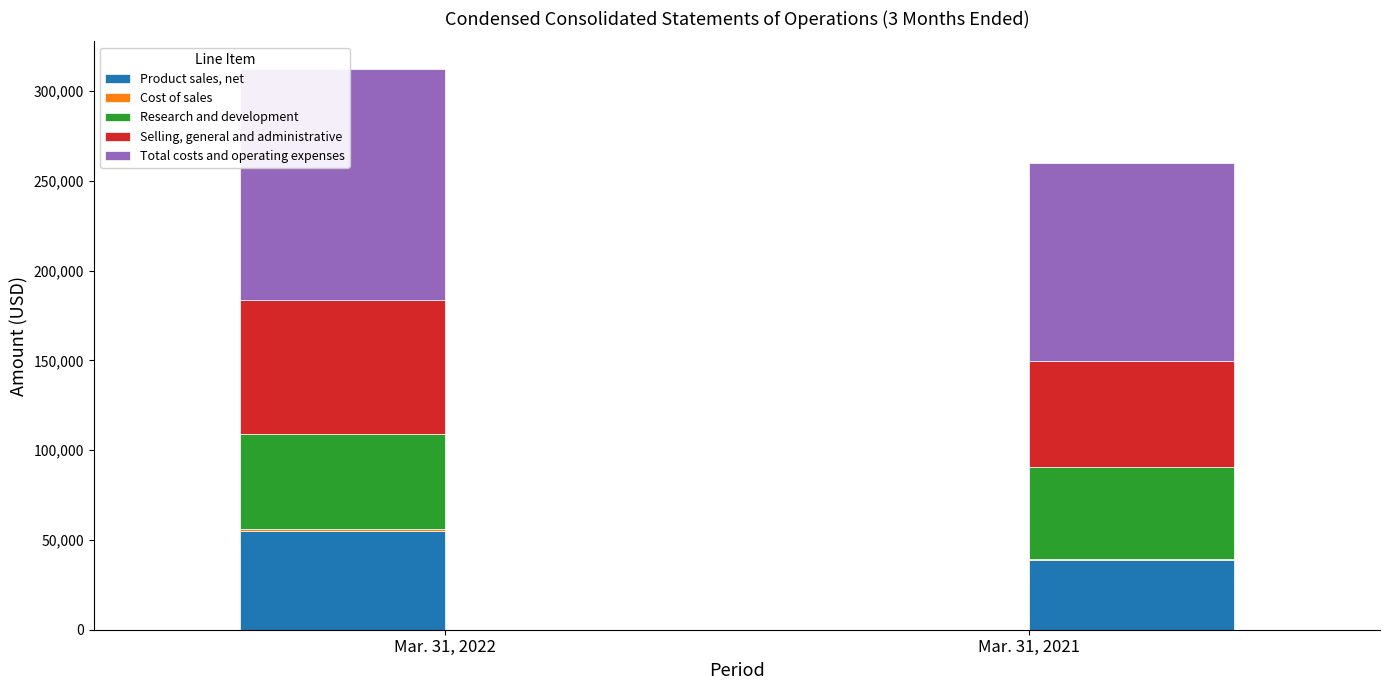

How many bars are there in total?

10